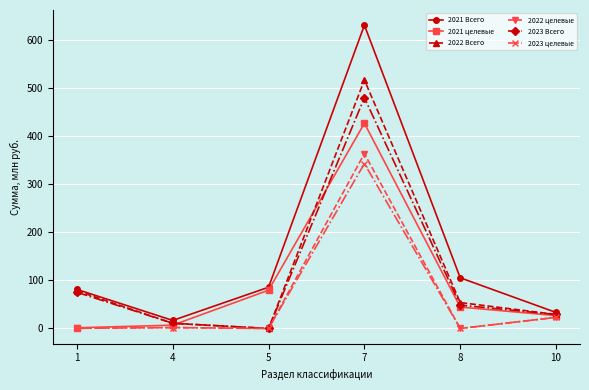

Which series has the widest spread of values?

2021 Всего